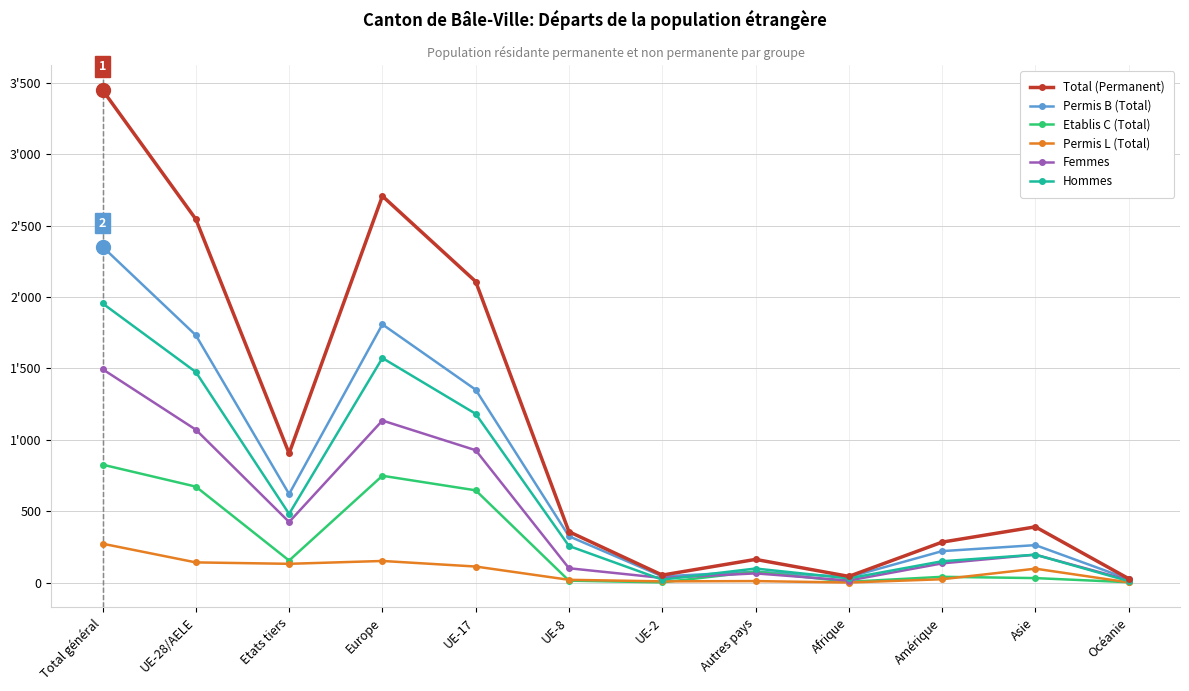

What are all the series names shown in the legend?

Total (Permanent), Permis B (Total), Etablis C (Total), Permis L (Total), Femmes, Hommes